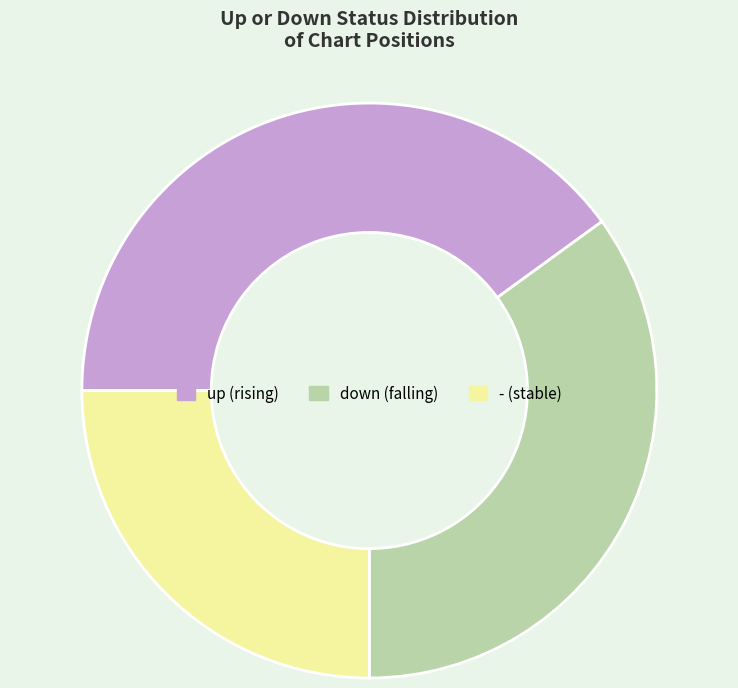

Which has a higher value, up or -?

up